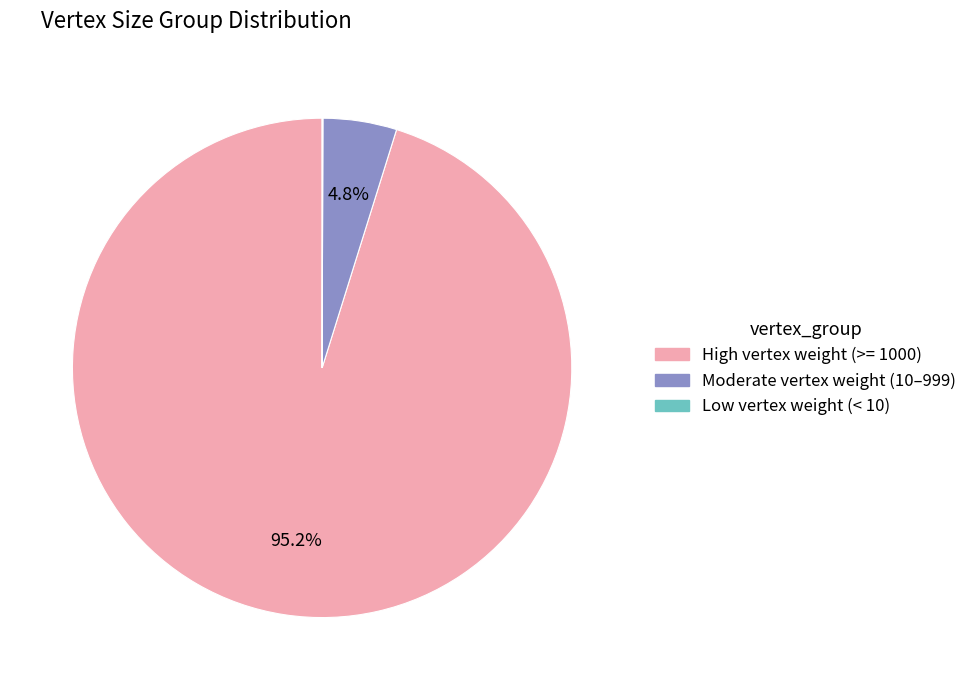

Is the sum of High vertex weight (>= 1000) and Moderate vertex weight (10–999) greater than half?

Yes